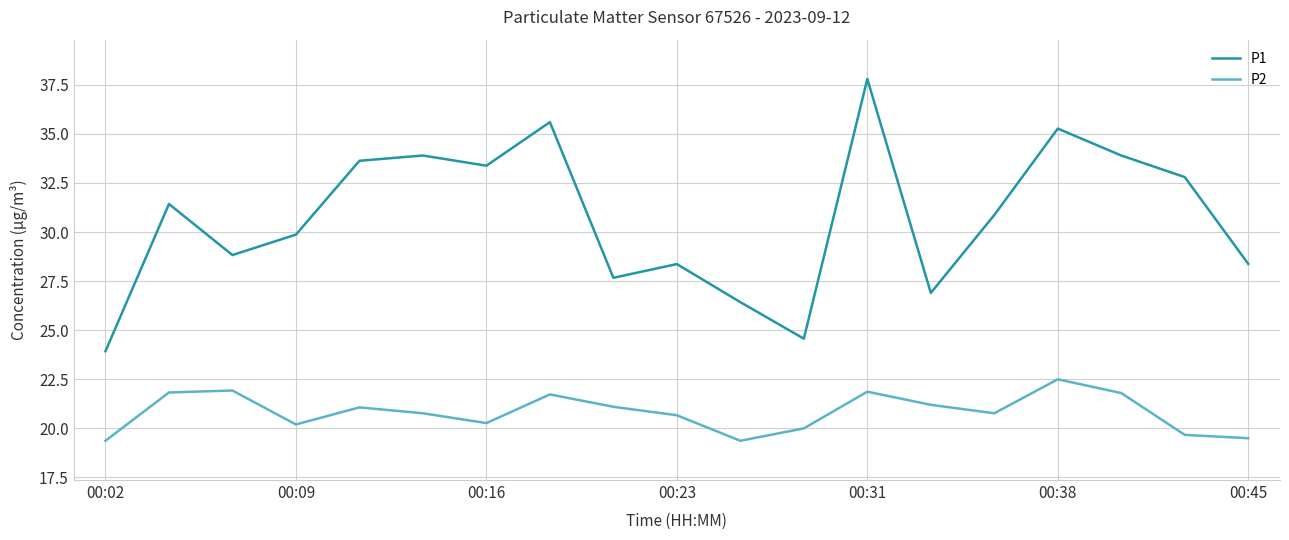

What is the minimum value shown in the chart?

19.4